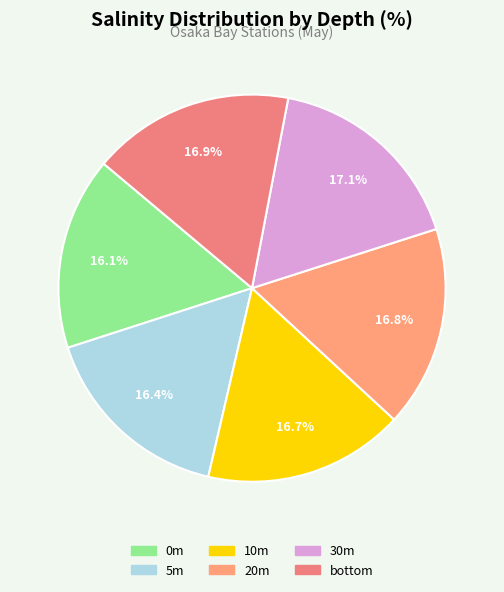

How many slices are in this pie chart?

6